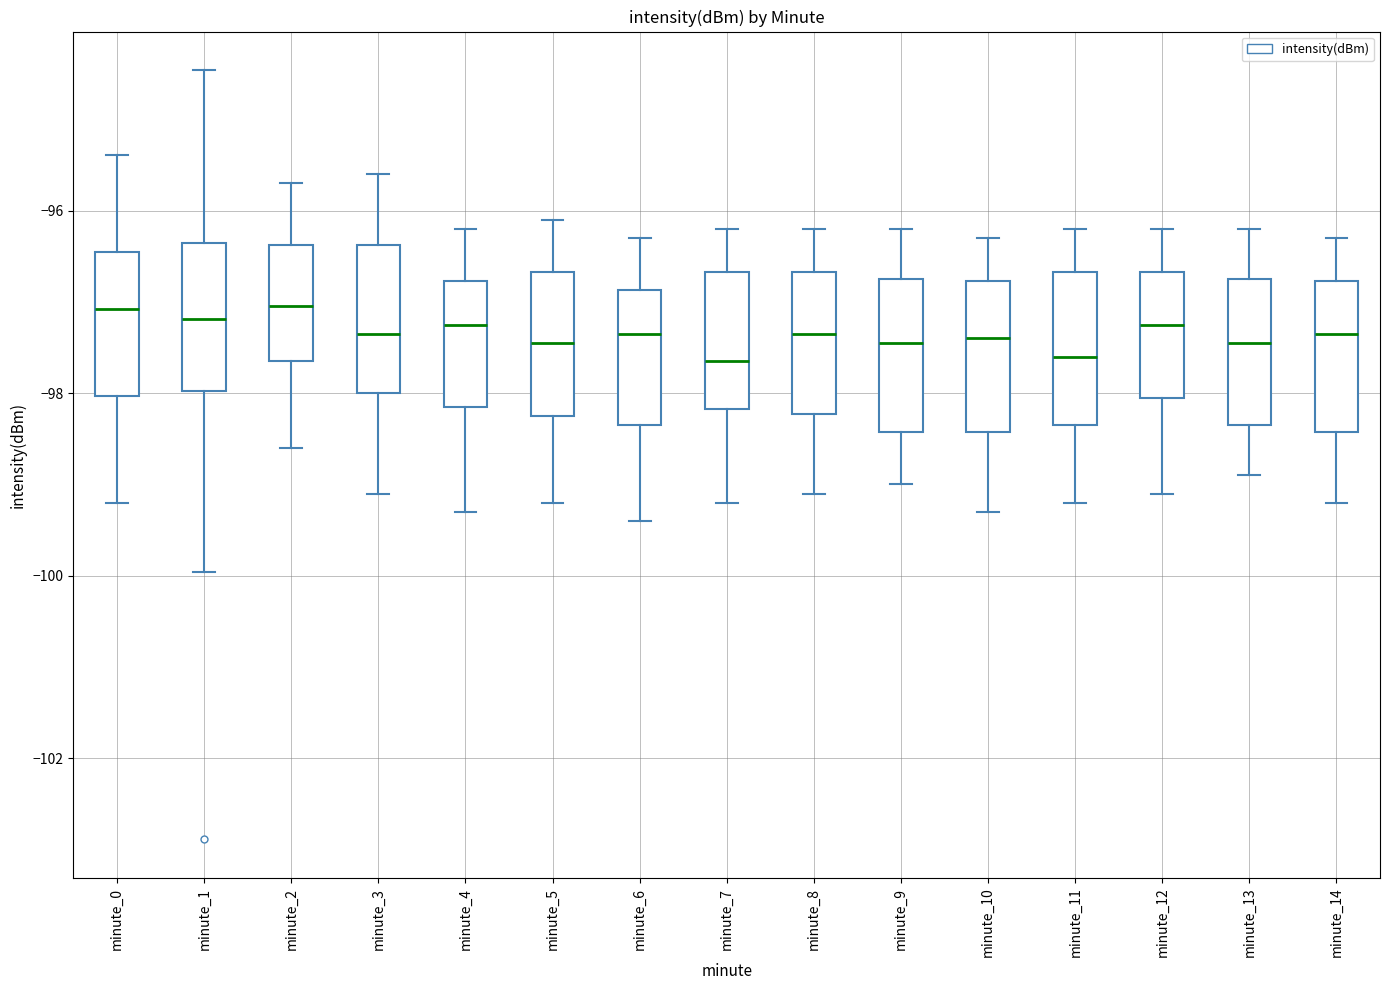

Reading left to right, read every box against the y-axis: the position of its median line, the range the box covers, and the ends of its whiskers. The values are not printed on the chart, so give them approximately, as read against the axis.

minute_0: median -97.0, box -98.0 to -96.4, whiskers -99.2 to -95.4
minute_1: median -97.2, box -98.0 to -96.4, whiskers -100.0 to -94.4
minute_2: median -97.0, box -97.6 to -96.4, whiskers -98.6 to -95.6
minute_3: median -97.4, box -98.0 to -96.4, whiskers -99.0 to -95.6
minute_4: median -97.2, box -98.2 to -96.8, whiskers -99.2 to -96.2
minute_5: median -97.4, box -98.2 to -96.6, whiskers -99.2 to -96.0
minute_6: median -97.4, box -98.4 to -96.8, whiskers -99.4 to -96.2
minute_7: median -97.6, box -98.2 to -96.6, whiskers -99.2 to -96.2
minute_8: median -97.4, box -98.2 to -96.6, whiskers -99.0 to -96.2
minute_9: median -97.4, box -98.4 to -96.8, whiskers -99.0 to -96.2
minute_10: median -97.4, box -98.4 to -96.8, whiskers -99.2 to -96.2
minute_11: median -97.6, box -98.4 to -96.6, whiskers -99.2 to -96.2
minute_12: median -97.2, box -98.0 to -96.6, whiskers -99.0 to -96.2
minute_13: median -97.4, box -98.4 to -96.8, whiskers -98.8 to -96.2
minute_14: median -97.4, box -98.4 to -96.8, whiskers -99.2 to -96.2